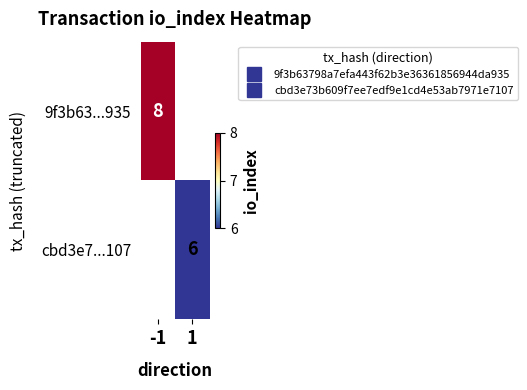

List the labels in order of 9f3b63...935 value, smallest first.

-1, 1